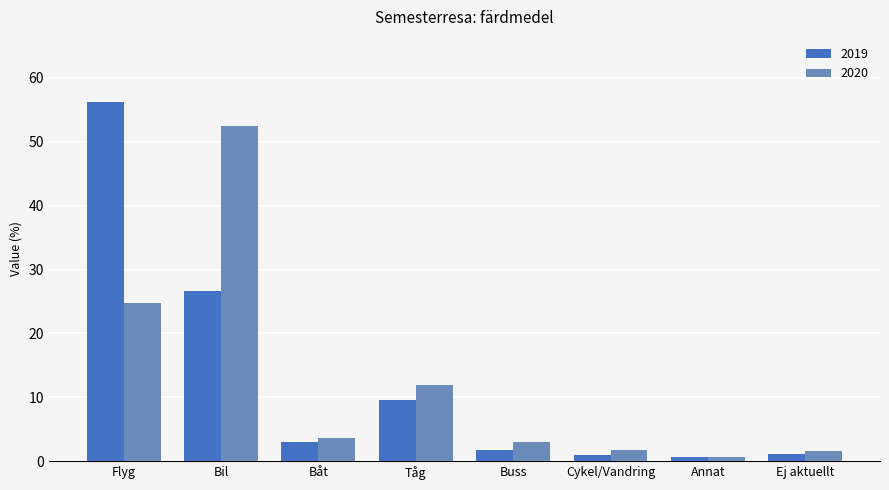

What is the label of the 6th bar from the left?

Cykel/Vandring